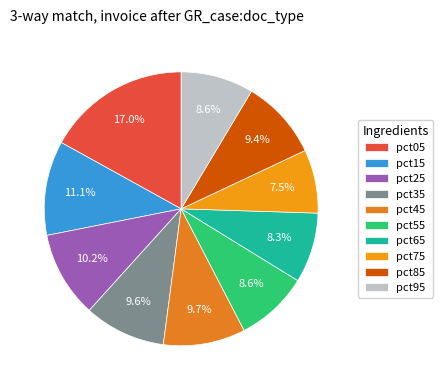

Is pct95 the majority of the pie?

No